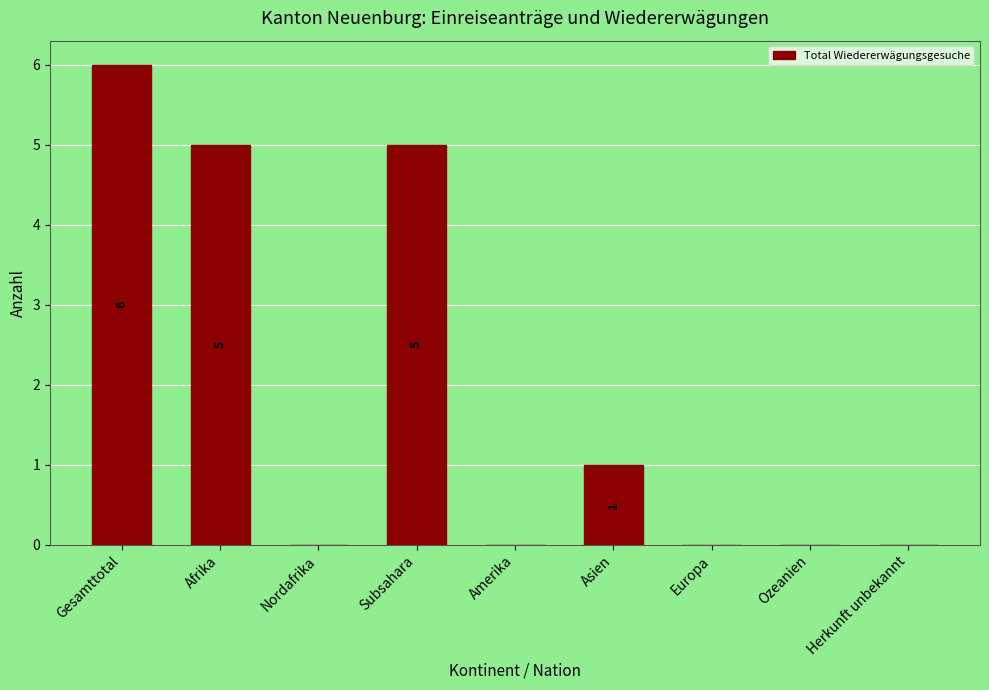

How many values are between 0 and 5?

8